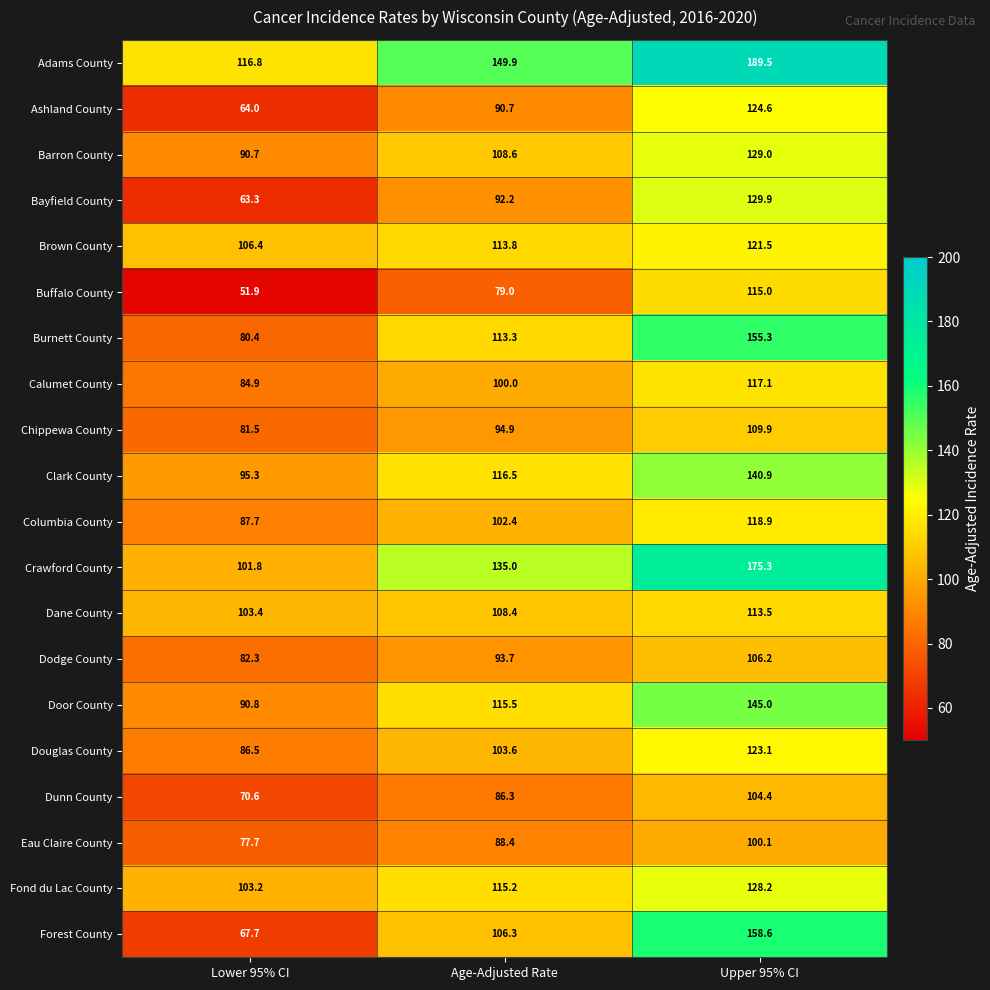

Which label corresponds to the largest value in the chart?

Upper 95% CI